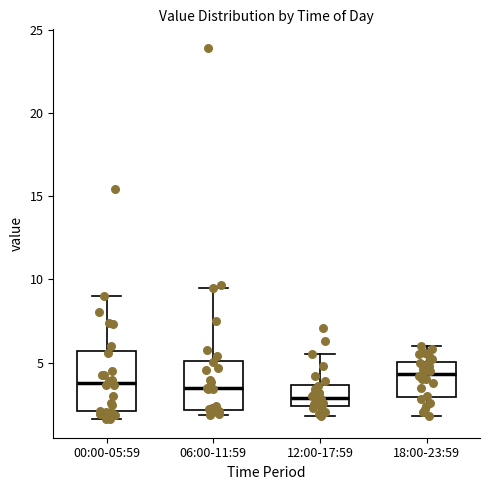

Reading left to right, transcribe this box plot: for each box, give where its median line is, the range the box spans, and where its two whiskers end, as read against the y-axis. The values are not printed on the chart, so give them approximately, as read against the axis.

00:00-05:59: median 4.0, box 2.0 to 5.5, whiskers 1.5 to 9.0
06:00-11:59: median 3.5, box 2.0 to 5.0, whiskers 2.0 (just below the box's lower edge) to 9.5
12:00-17:59: median 3.0, box 2.5 to 3.5, whiskers 2.0 to 5.5
18:00-23:59: median 4.5, box 3.0 to 5.0, whiskers 2.0 to 6.0